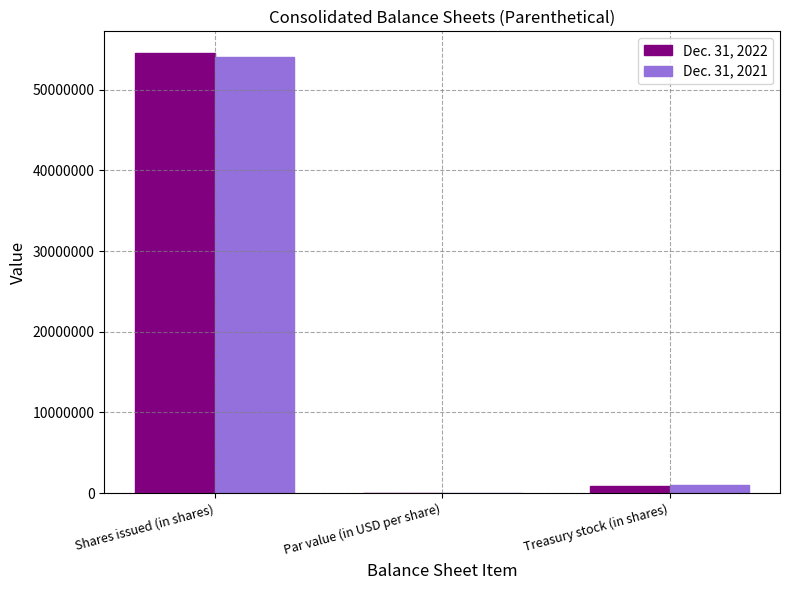

At which category is the sum across all series the highest?

Shares issued (in shares)